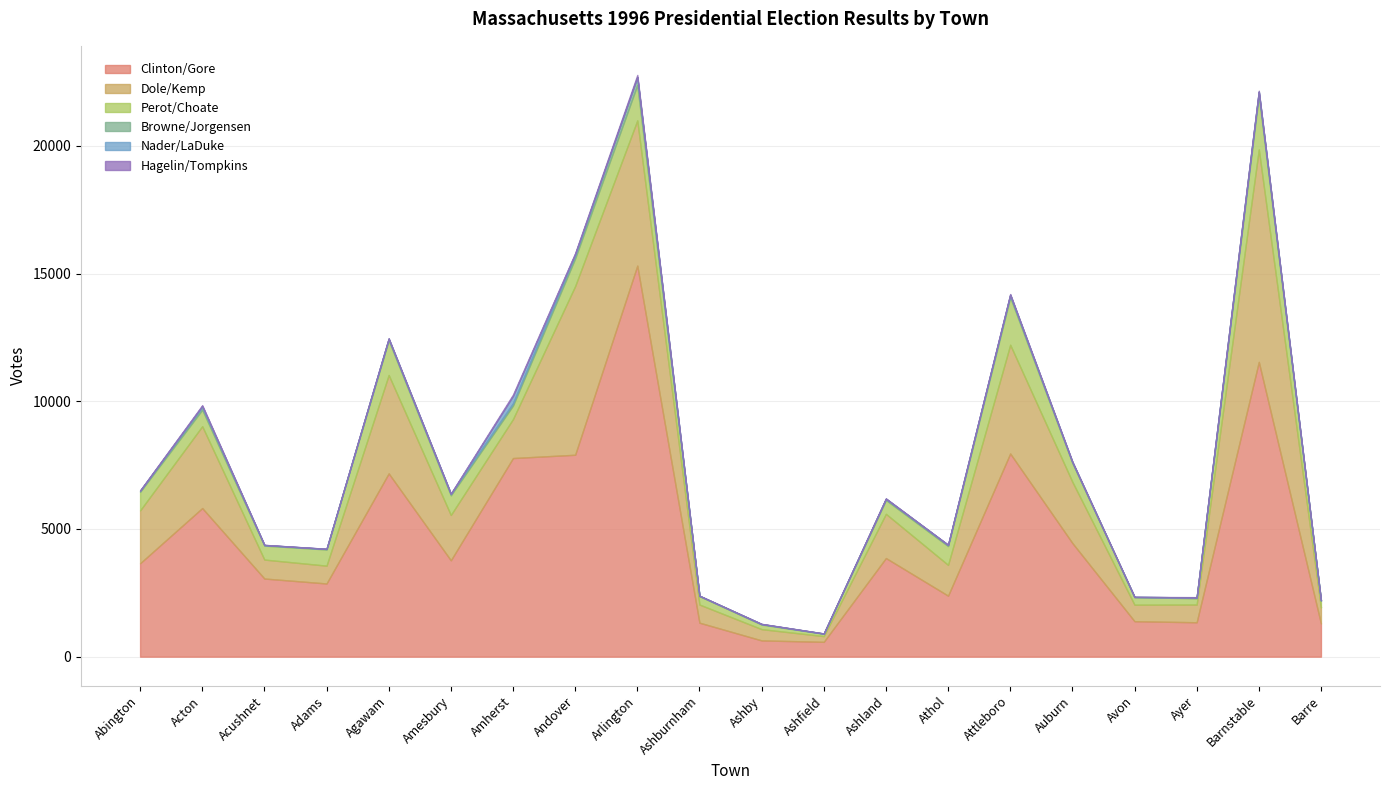

Rank the series by their maximum value, from lowest to highest.

Hagelin/Tompkins, Nader/LaDuke, Browne/Jorgensen, Perot/Choate, Dole/Kemp, Clinton/Gore